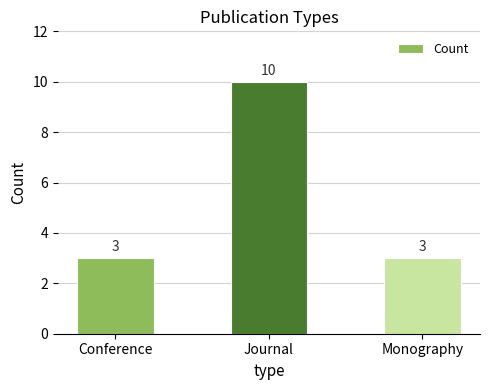

Approximately how many times larger is the value at Journal compared to Monography?

3.3